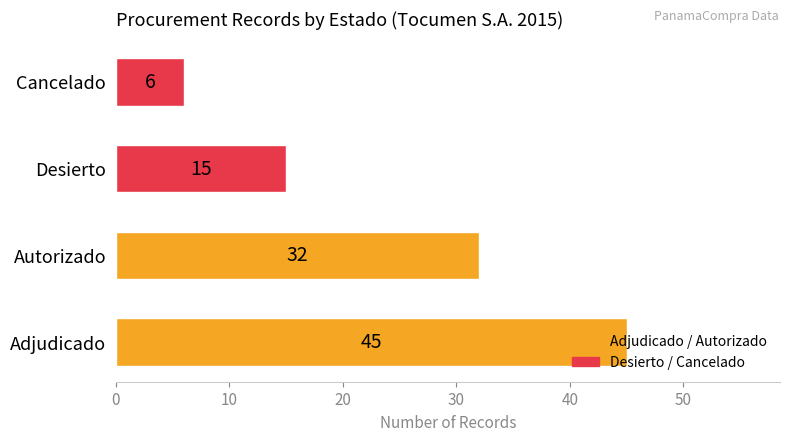

Is it true that the value at Desierto is 23?

False